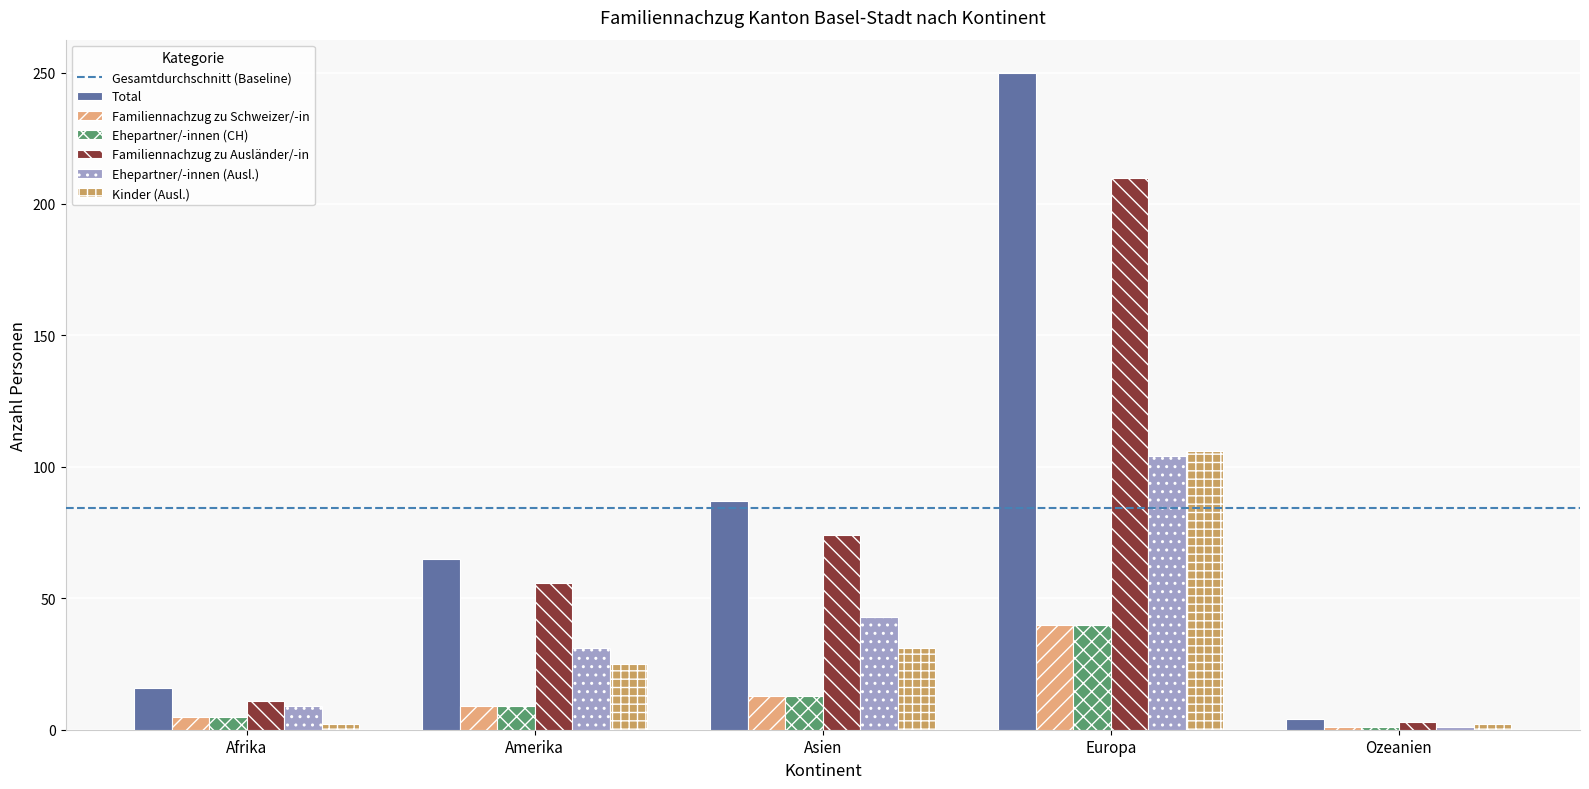

What is the difference between the second highest and second lowest values in the Ehepartner/-innen (Ausl.) series?

34